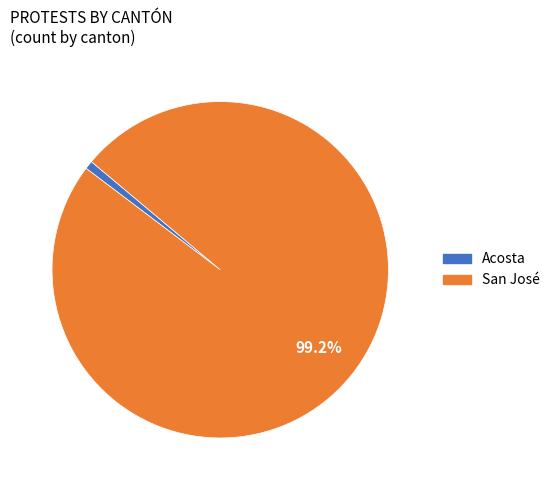

What is the largest slice in the pie chart?

San José